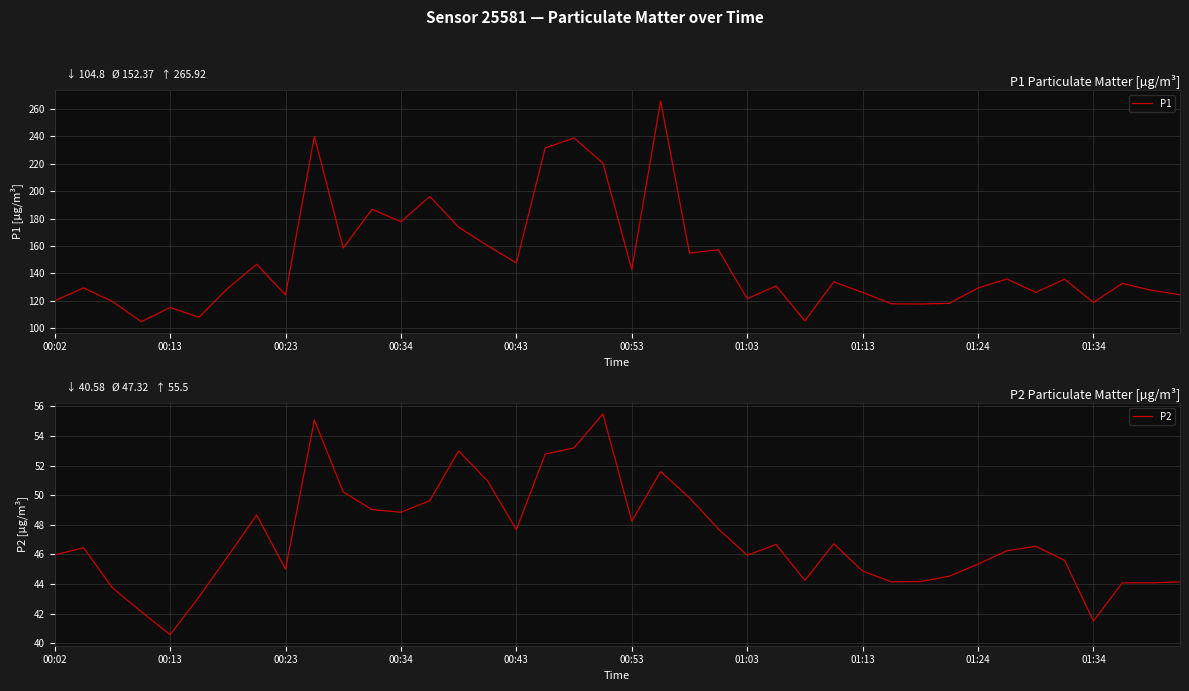

What is the difference between the second highest and minimum values in the P2 series?

14.5